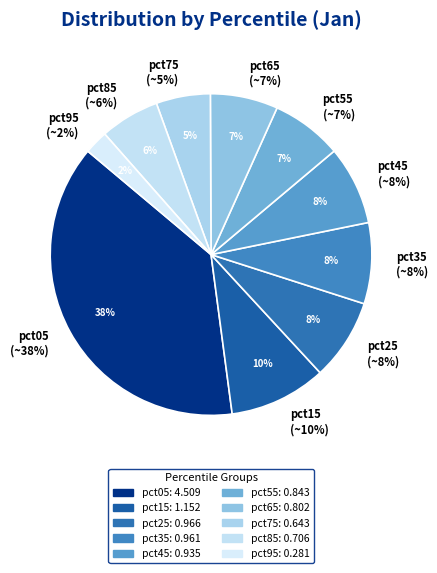

To the nearest percent, what portion does pct05 represent?

38%